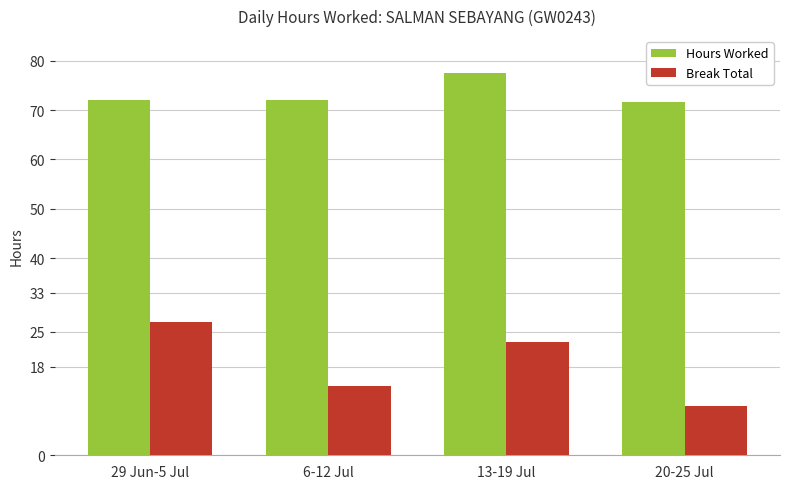

Rank the series by their average value, from lowest to highest.

Break Total, Hours Worked